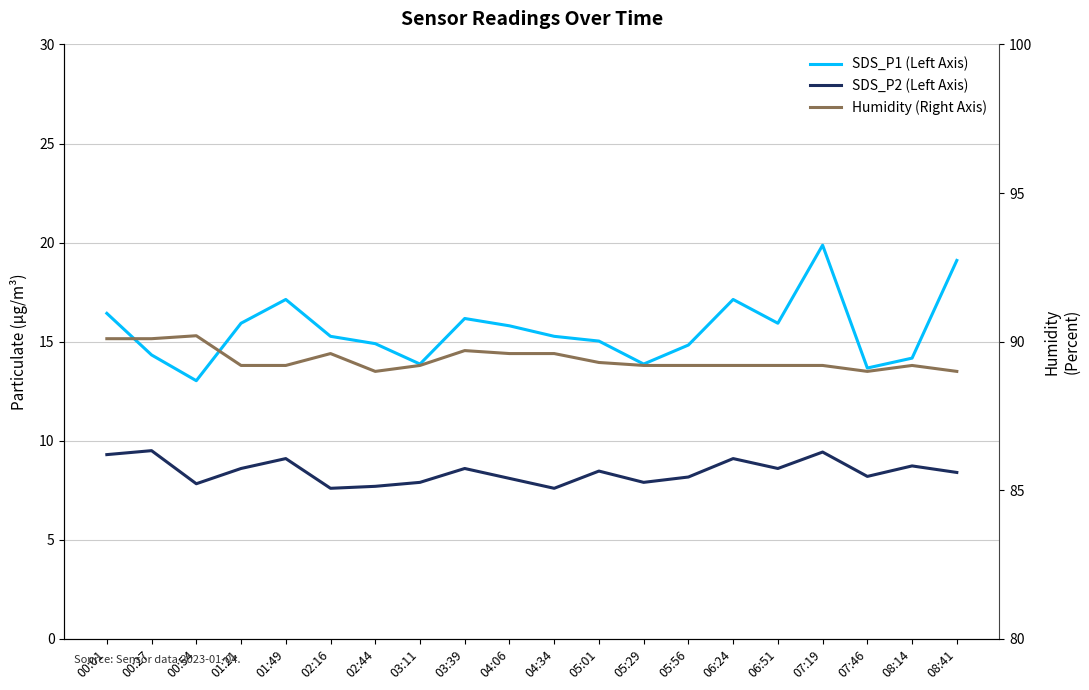

What is the average value of the Humidity (Right Axis) series?

89.4